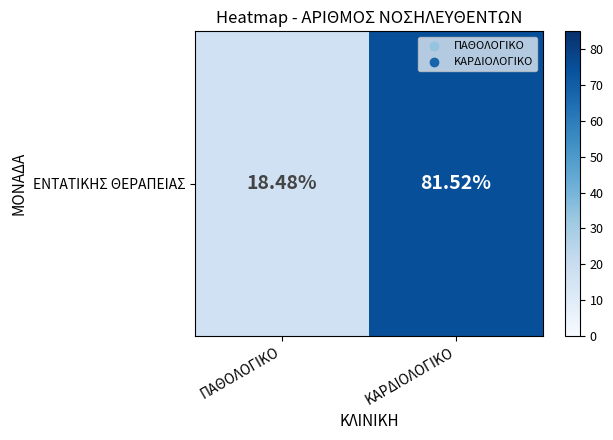

How many data points are less than 75?

1